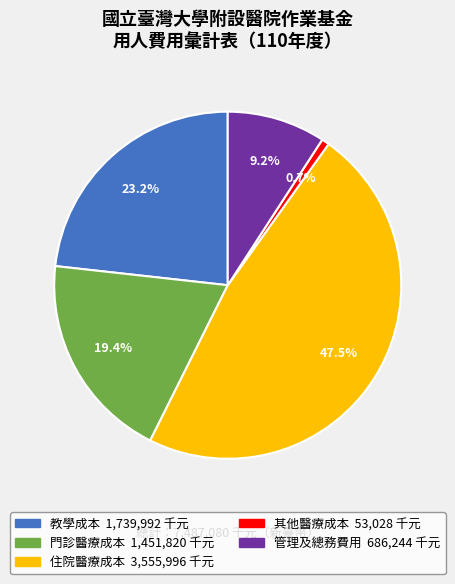

To the nearest percent, what is the difference between the 教學成本 and 其他醫療成本 slice percentages?

23%